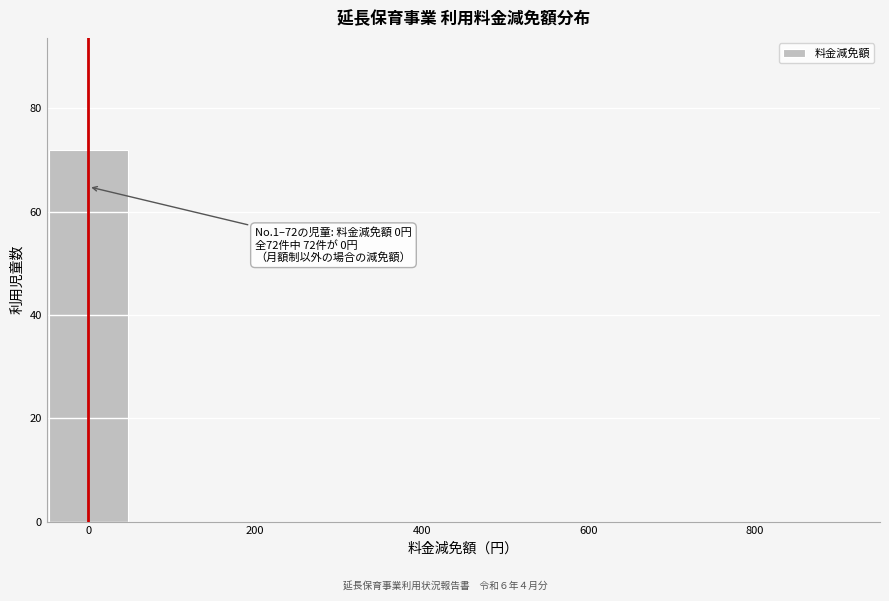

Over which range of the x-axis is the bar tallest?

-50 to 50